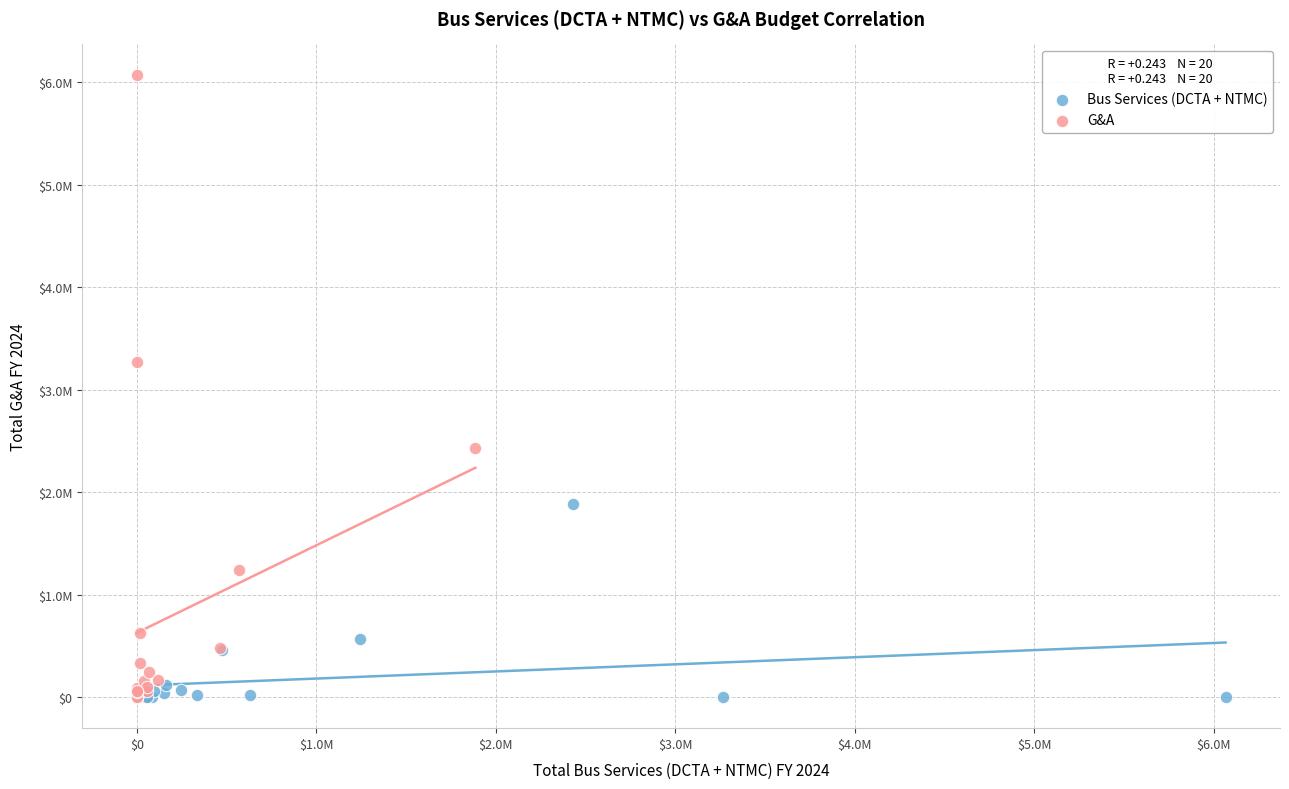

What are all the series names shown in the legend?

Bus Services (DCTA + NTMC), G&A